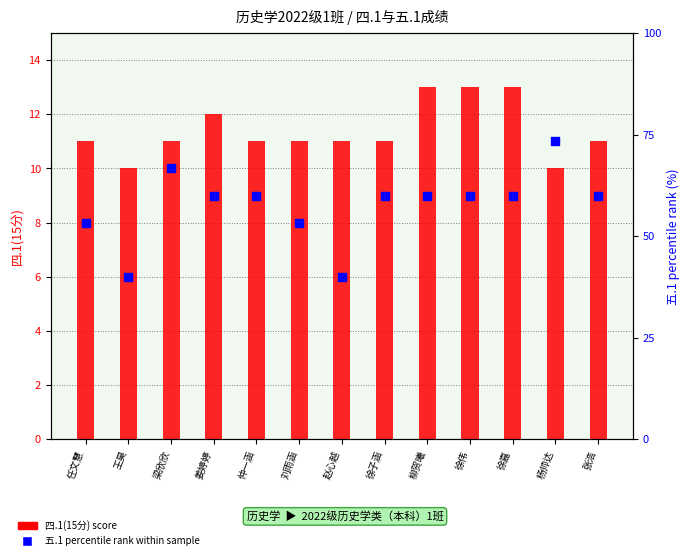

Which series has the largest Y range (max minus min)?

五.1 percentile rank within sample